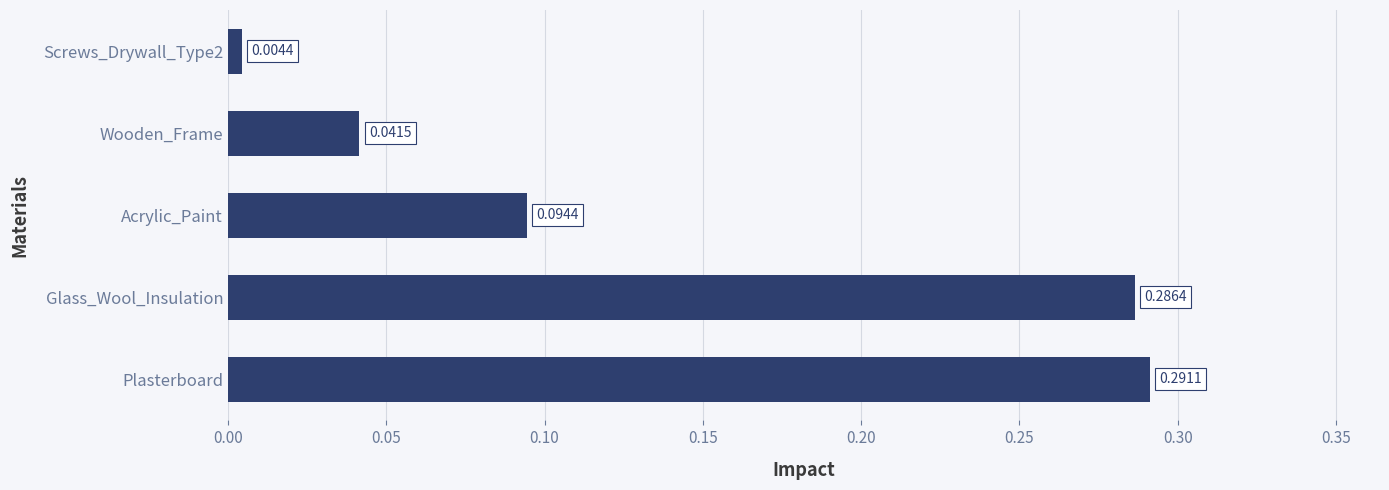

At which category does the chart reach its minimum across all series?

Screws_Drywall_Type2